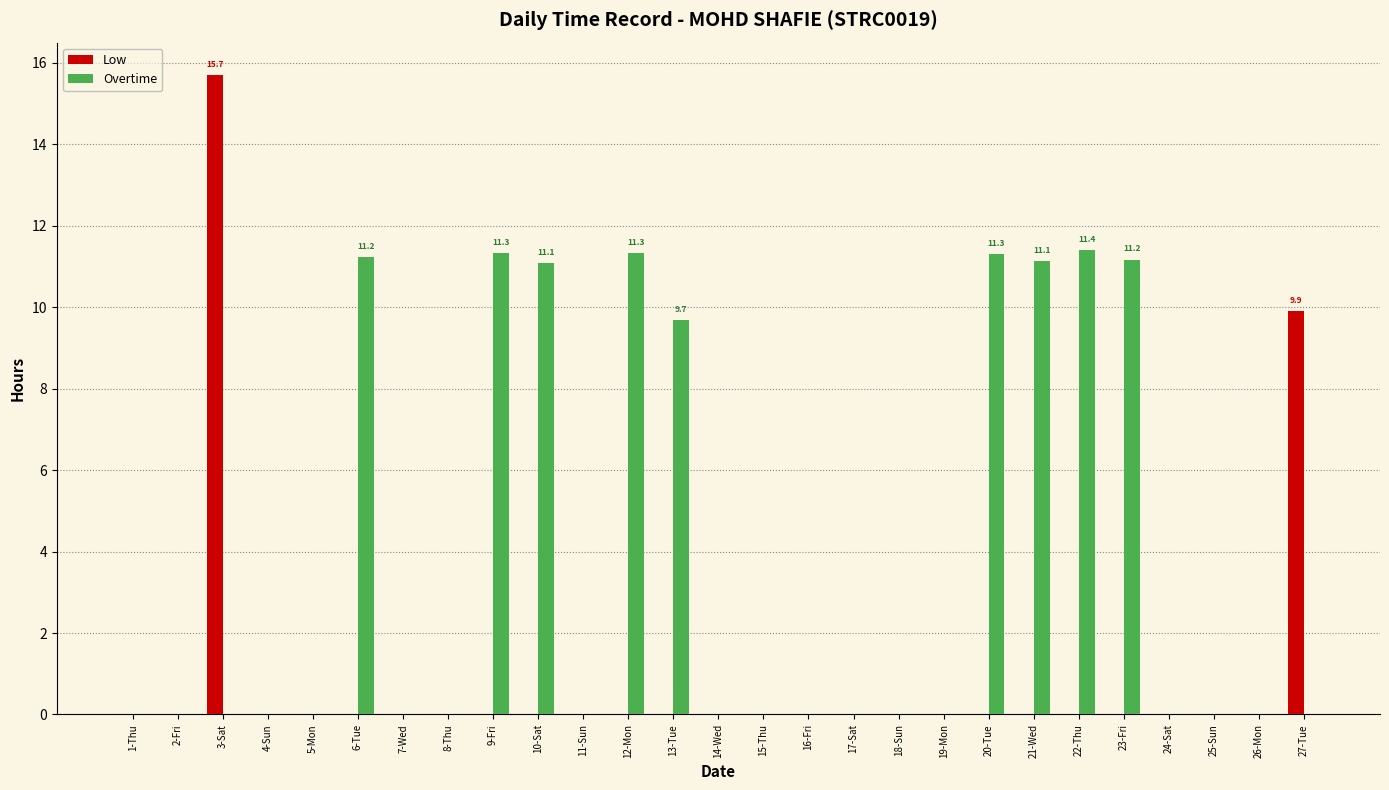

What is the approximate value of Overtime at 21-Wed?

11.1